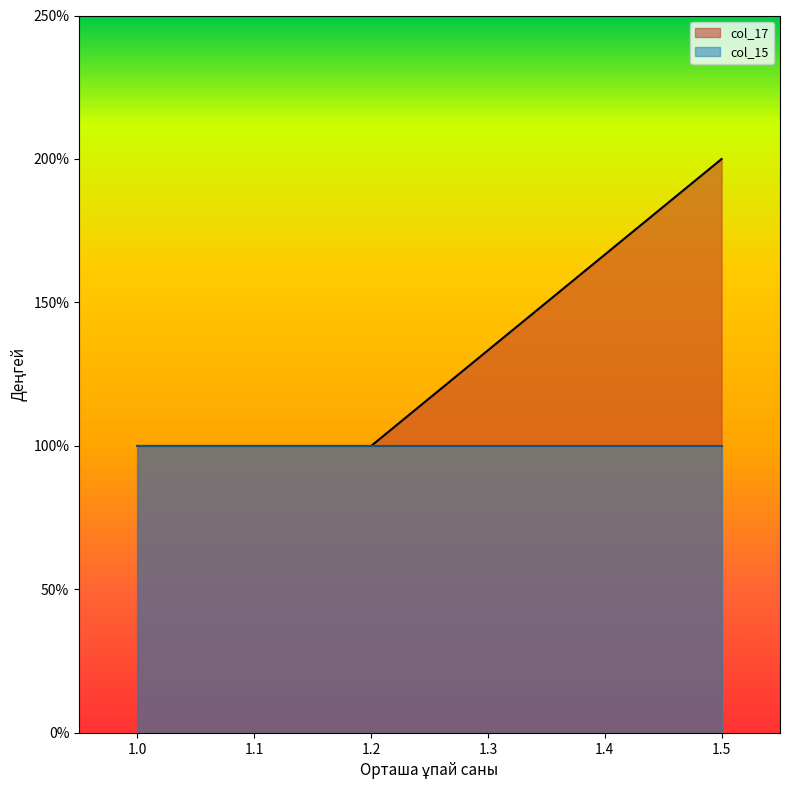

True or false: col_15 has a value of 1 at 1.2.

True